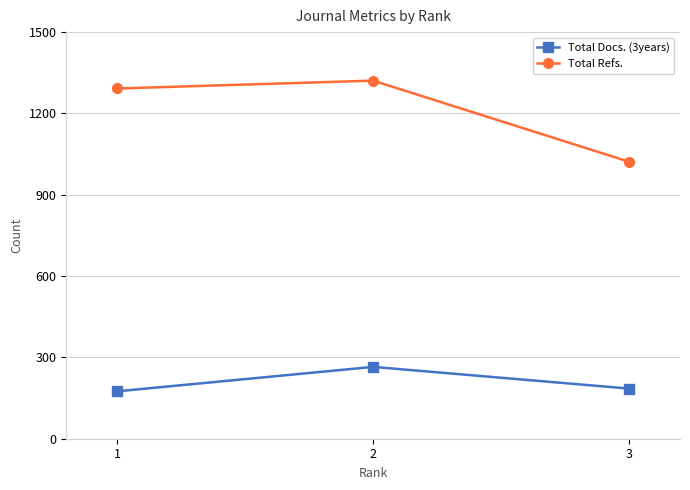

What are all the series names shown in the legend?

Total Docs. (3years), Total Refs.